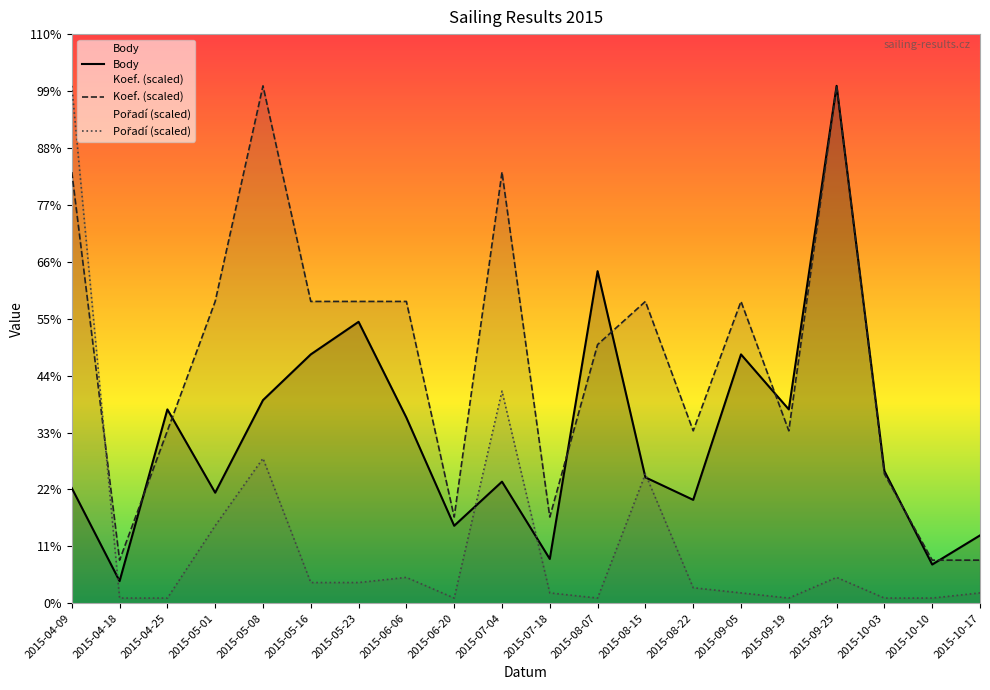

Is this an area chart (filled region under the line)?

No